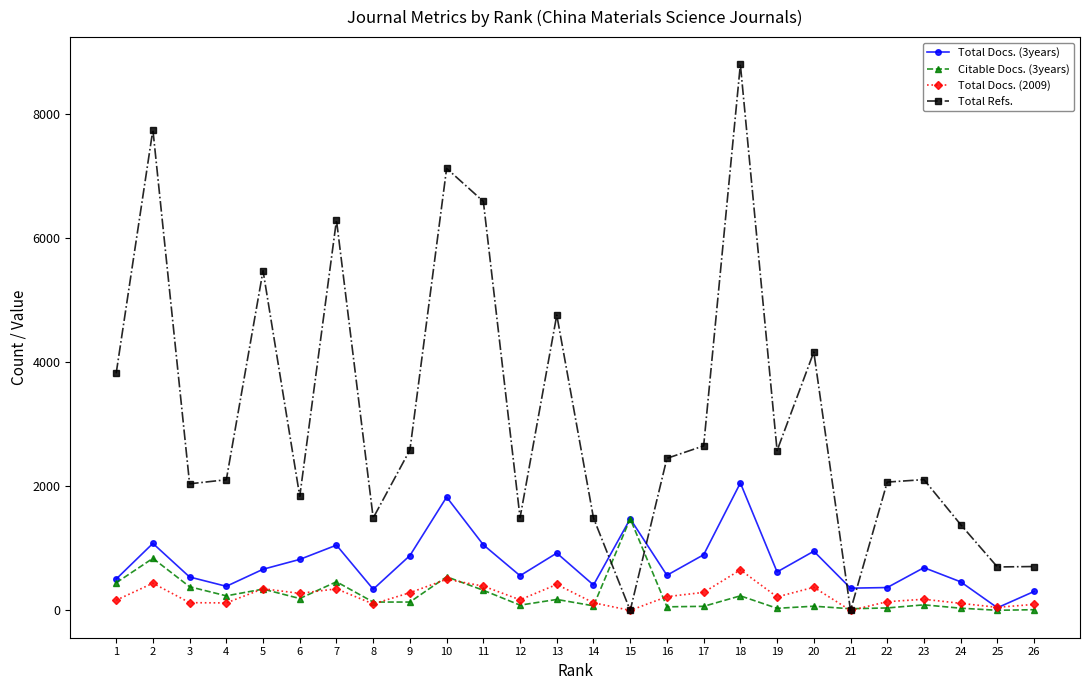

Which series has the largest range (max minus min)?

Total Refs.